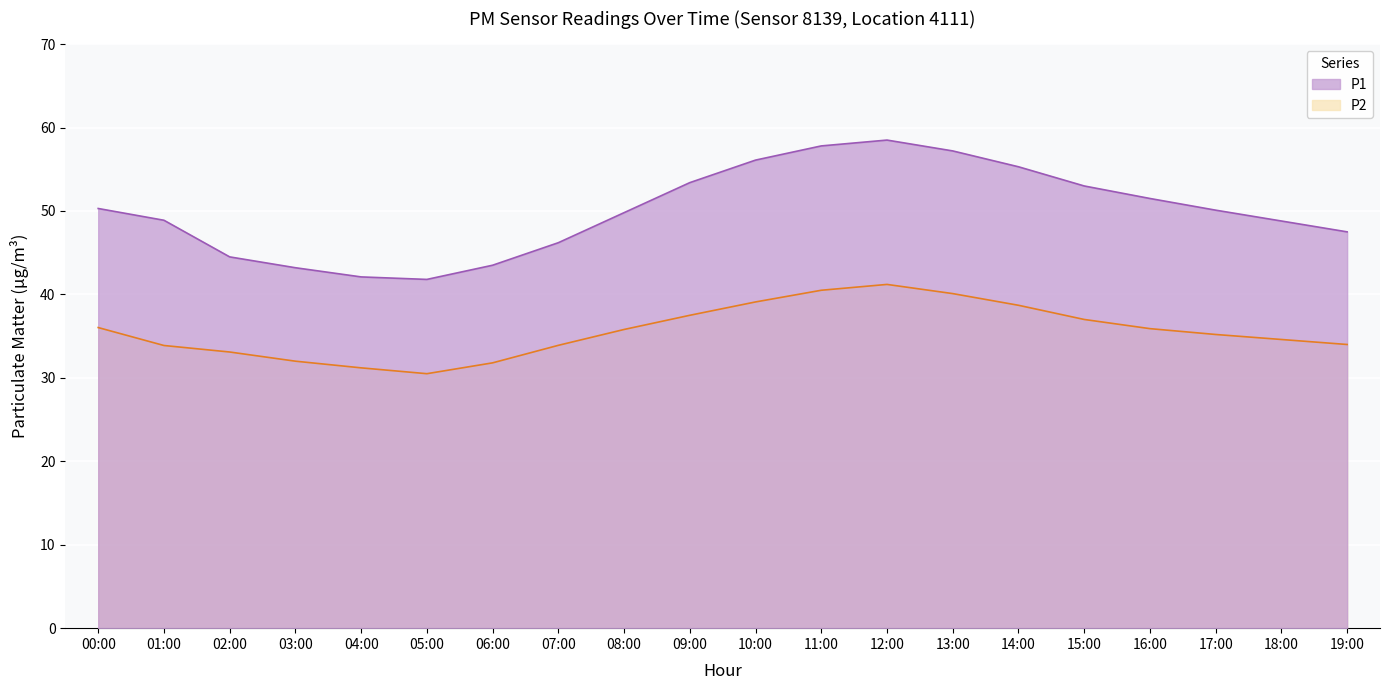

What position from the right is 18:00?

2